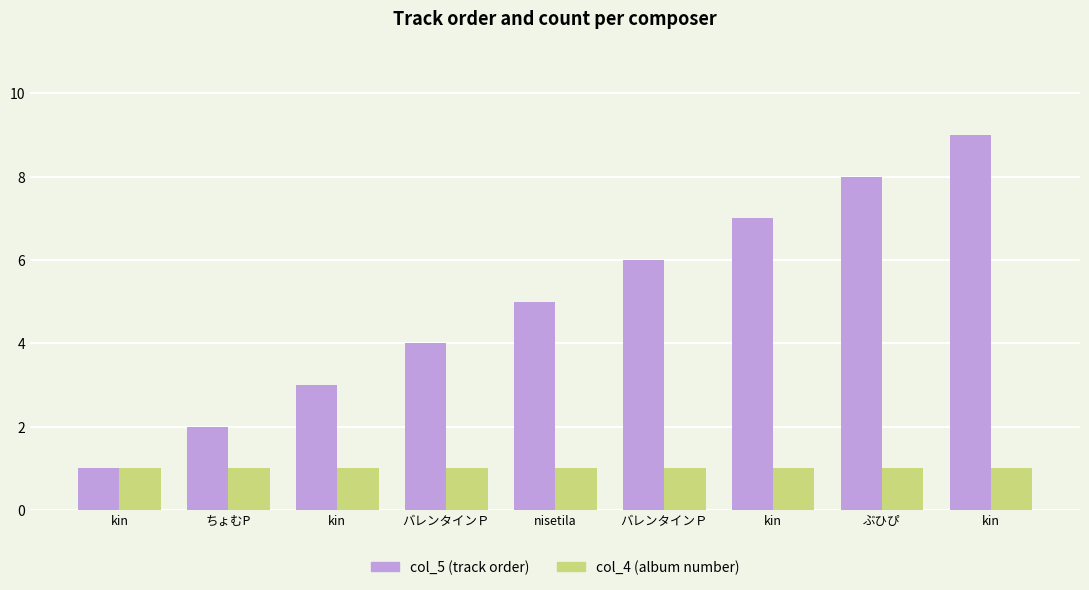

Reading left to right, what are all the values shown in this chart?

col_5 (track order): 1	2	3	4	5	6	7	8	9
col_4 (album number): 1	1	1	1	1	1	1	1	1